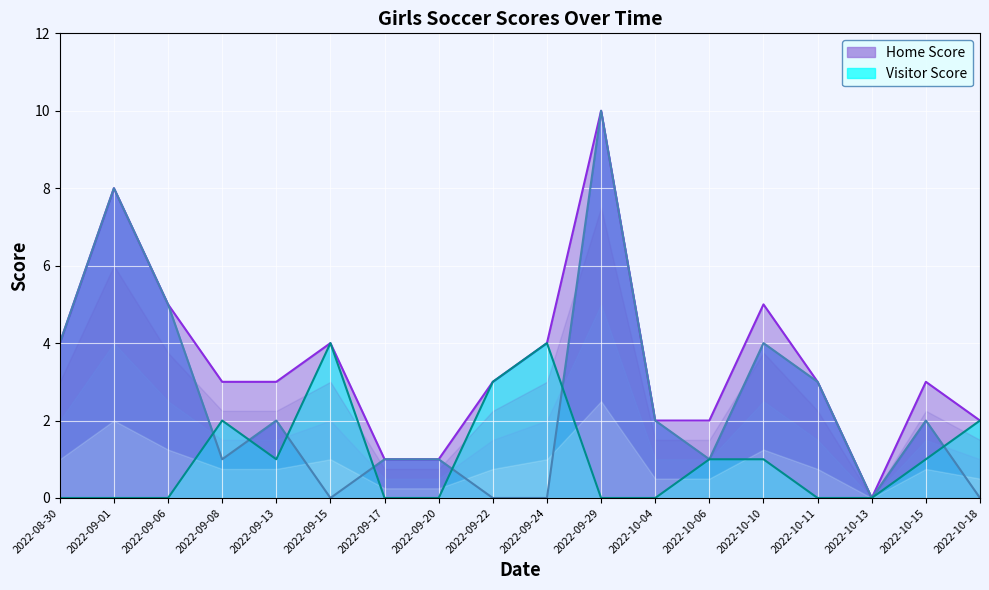

How many lines are shown in the chart?

2